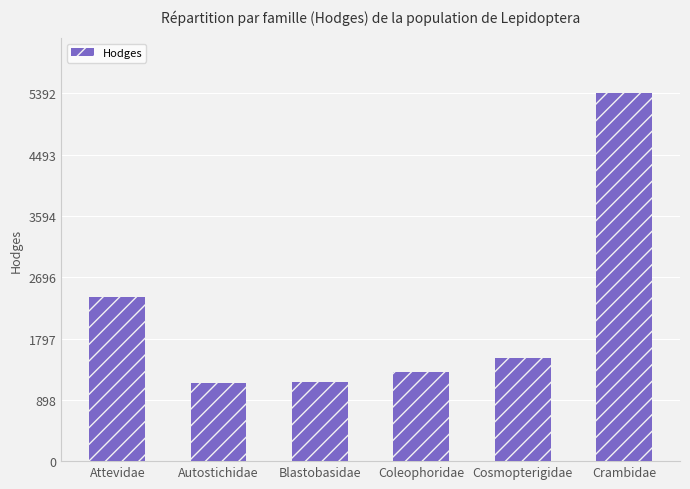

Between Autostichidae and Coleophoridae, which is larger?

Coleophoridae